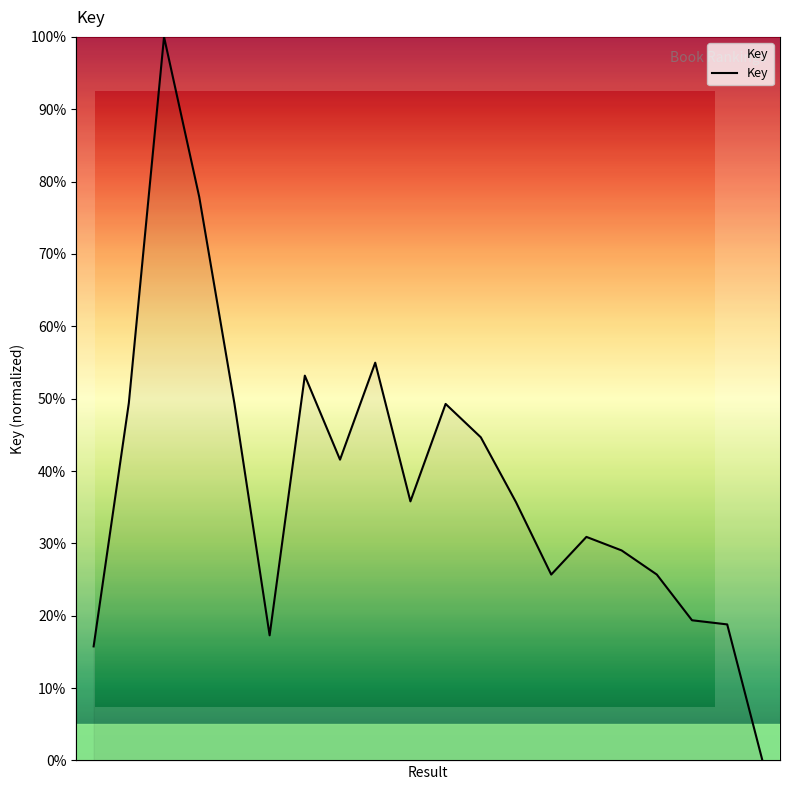

How many lines are shown in the chart?

1